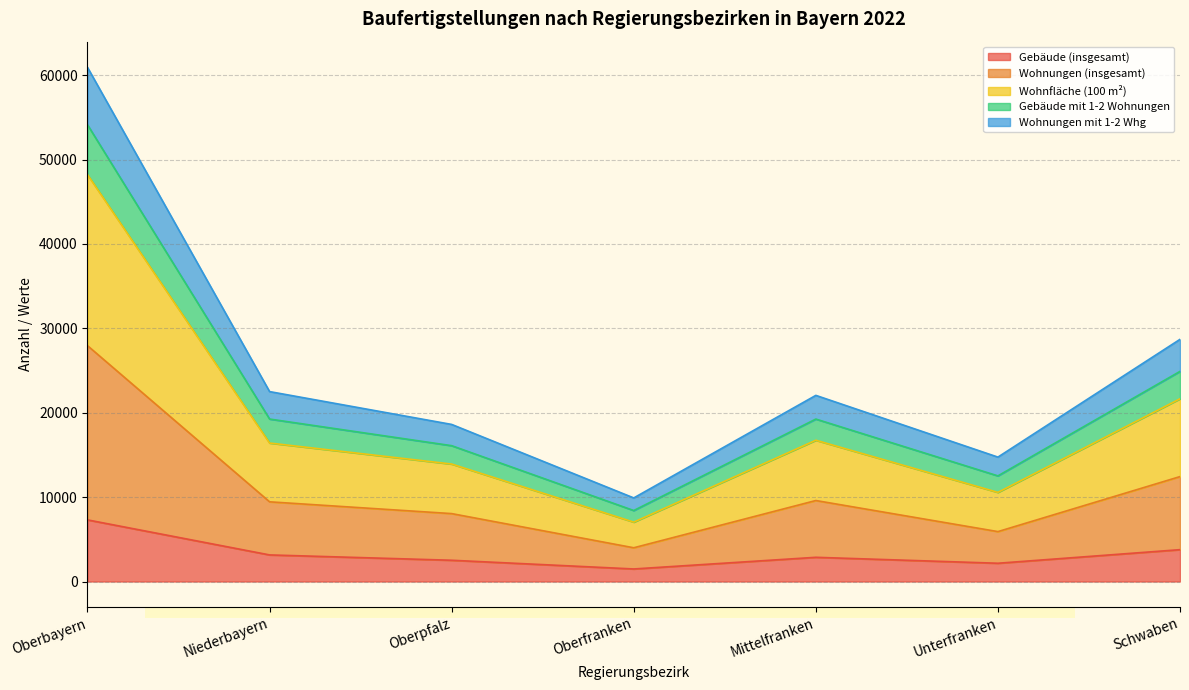

What is the difference between the Wohnungen (insgesamt) values at Oberfranken and Niederbayern?

5445